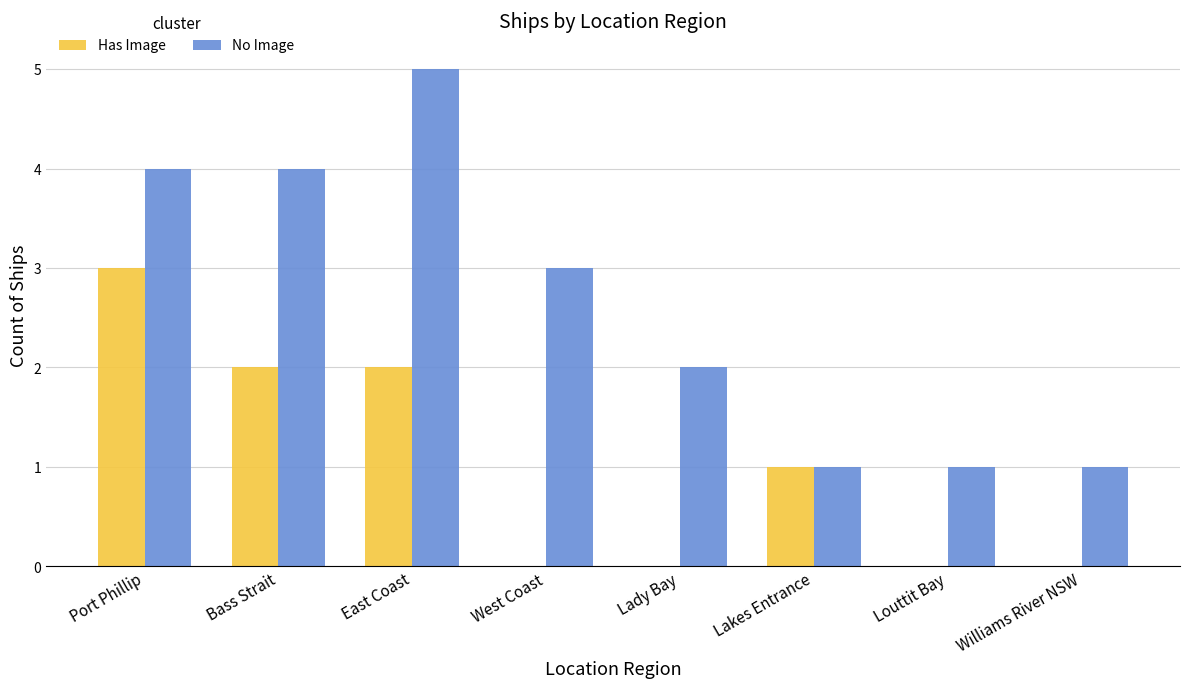

The value of Has Image at Louttit Bay is -2. True or false?

False